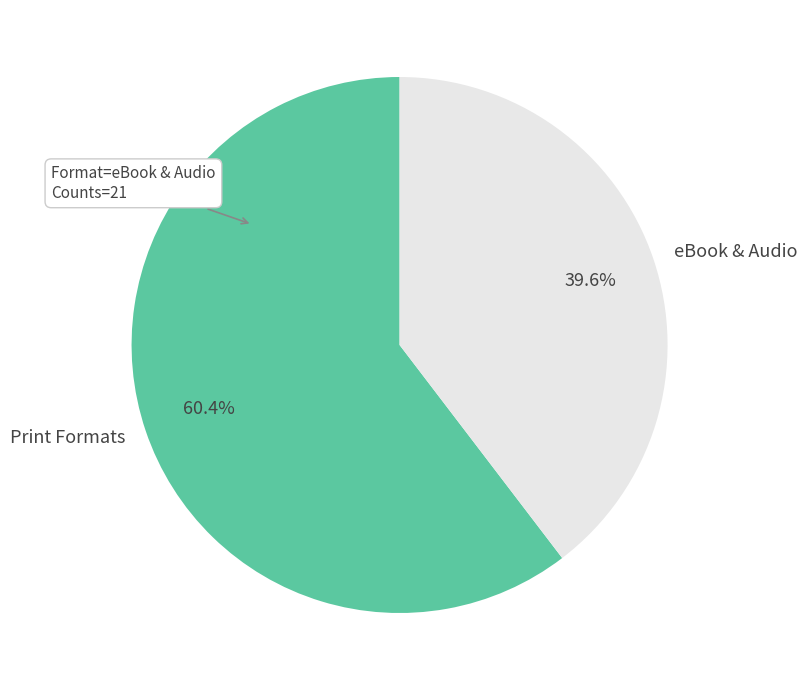

Does Print Formats account for over 50% of the chart?

Yes